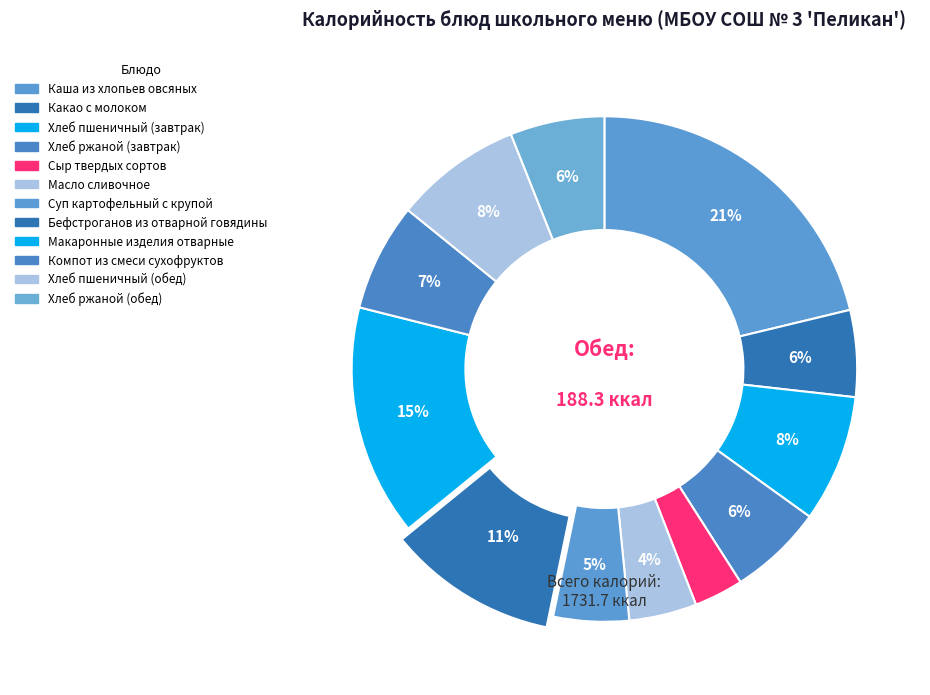

What is the change in value from Какао с молоком to Хлеб ржаной (обед)?

+8.4